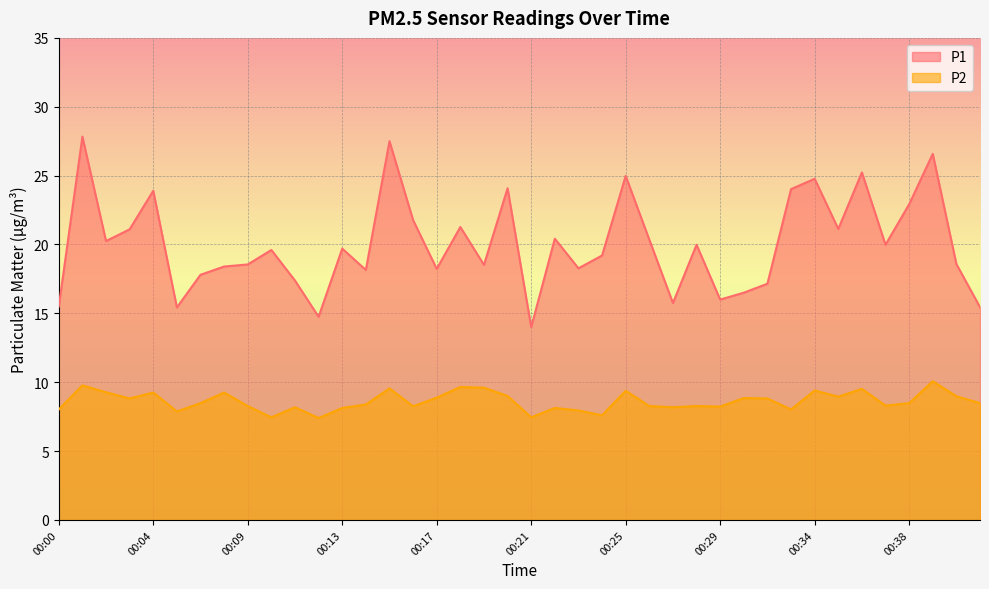

Reading left to right, transcribe all the data shown in this chart.

P1: 00:00=15.5	00:01=27.8	00:02=20.2	00:03=21.1	00:04=23.9	00:05=15.4	00:06=17.8	00:07=18.4	00:09=18.6	00:10=19.6	00:11=17.4	00:12=14.8	00:13=19.7	00:14=18.1	00:15=27.5	00:16=21.8	00:17=18.2	00:18=21.3	00:19=18.5	00:20=24.1	00:21=14.0	00:22=20.4	00:23=18.3	00:24=19.2	00:25=25.0	00:26=20.4	00:27=15.8	00:28=20.0	00:29=16.0	00:30=16.5	00:31=17.1	00:32=24.0	00:34=24.8	00:35=21.1	00:36=25.2	00:37=20.0	00:38=22.9	00:39=26.6	00:40=18.6	00:41=15.4
P2: 00:00=8.0	00:01=9.8	00:02=9.3	00:03=8.8	00:04=9.2	00:05=7.9	00:06=8.5	00:07=9.2	00:09=8.3	00:10=7.5	00:11=8.2	00:12=7.4	00:13=8.1	00:14=8.4	00:15=9.6	00:16=8.2	00:17=8.9	00:18=9.7	00:19=9.6	00:20=9.0	00:21=7.5	00:22=8.1	00:23=8.0	00:24=7.6	00:25=9.4	00:26=8.3	00:27=8.2	00:28=8.3	00:29=8.2	00:30=8.8	00:31=8.8	00:32=8.0	00:34=9.4	00:35=8.9	00:36=9.5	00:37=8.3	00:38=8.5	00:39=10.1	00:40=9.0	00:41=8.5